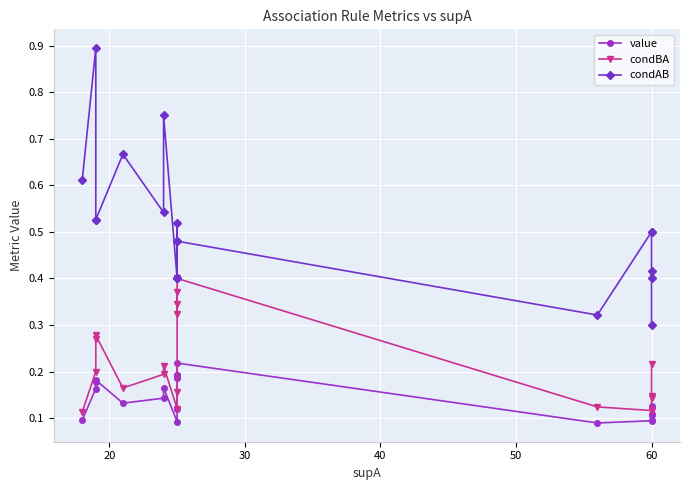

What is the difference between the second highest and minimum values in the value series?

0.1